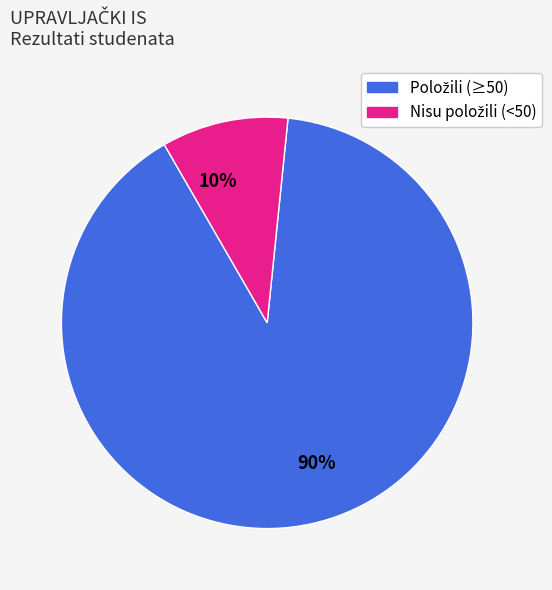

Is the sum of 10% and 90% greater than half?

Yes